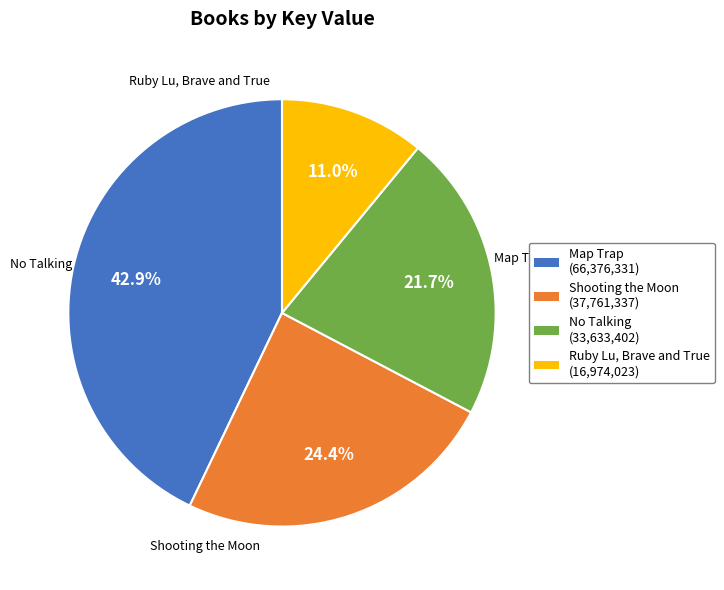

To the nearest percent, what portion does Map Trap represent?

43%